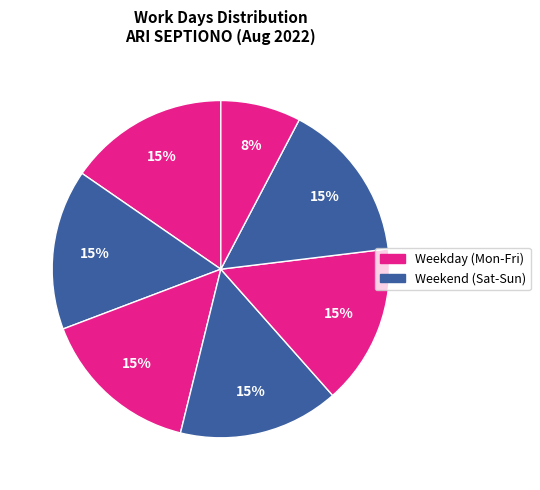

Count the number of slices in the pie.

7